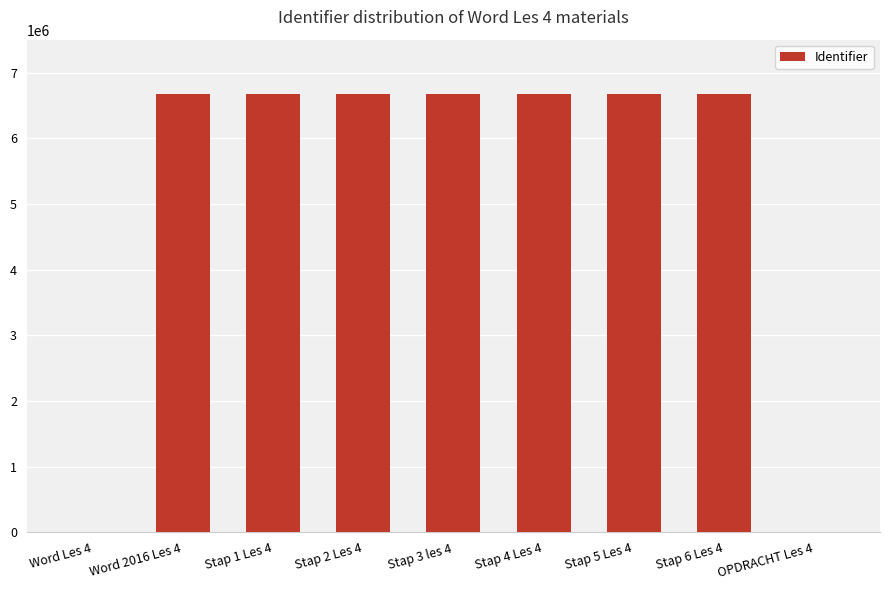

The value at Stap 6 Les 4 is 9885068. True or false?

False